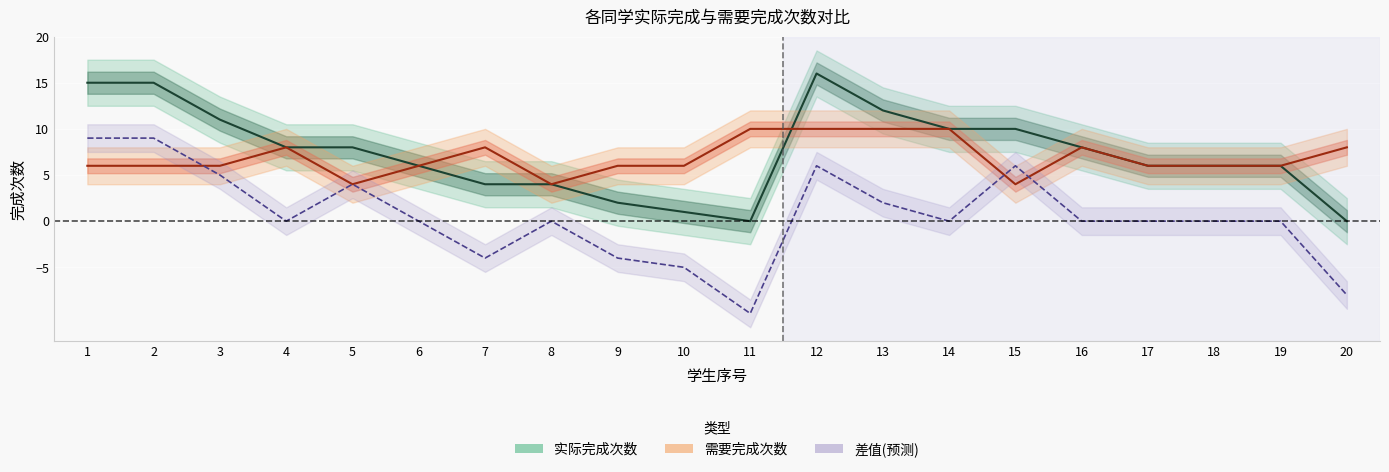

At which label does 差值 (实际-需要) reach its peak?

1